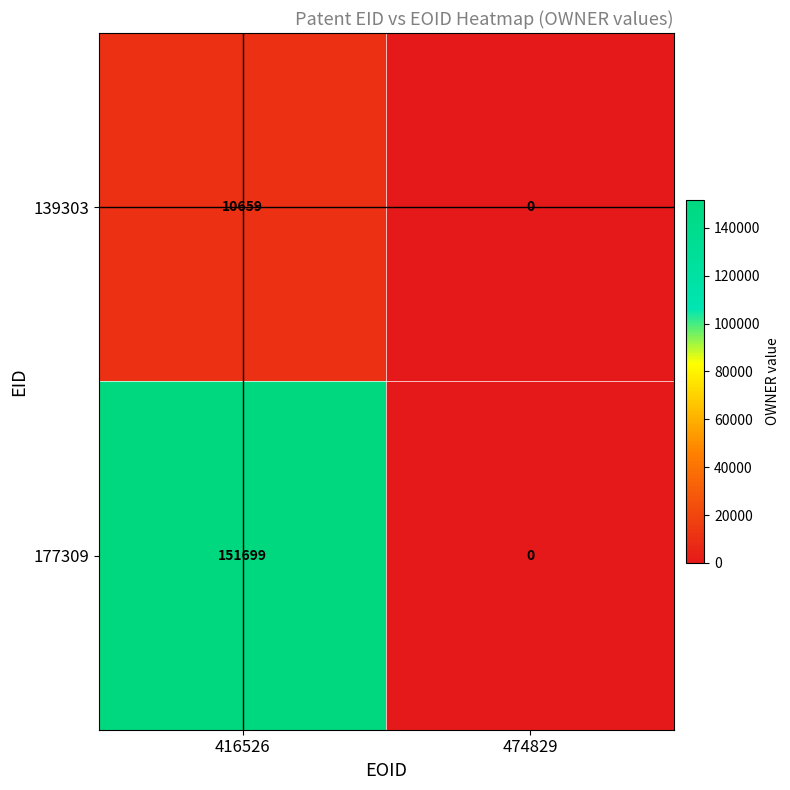

At which category is the sum across all series the highest?

416526